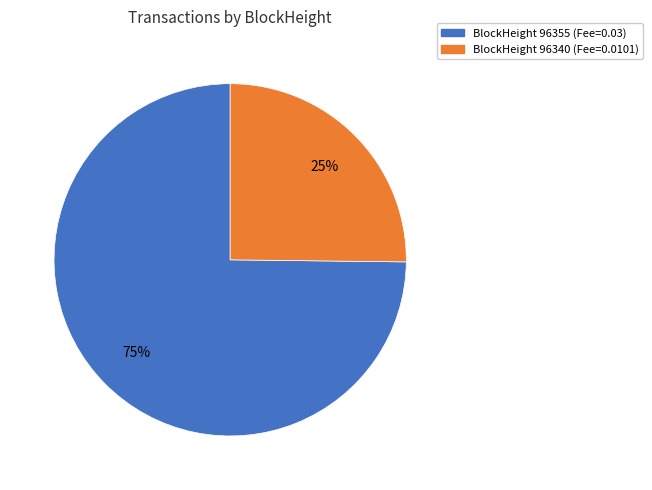

Is there any slice that represents more than half of the pie?

Yes